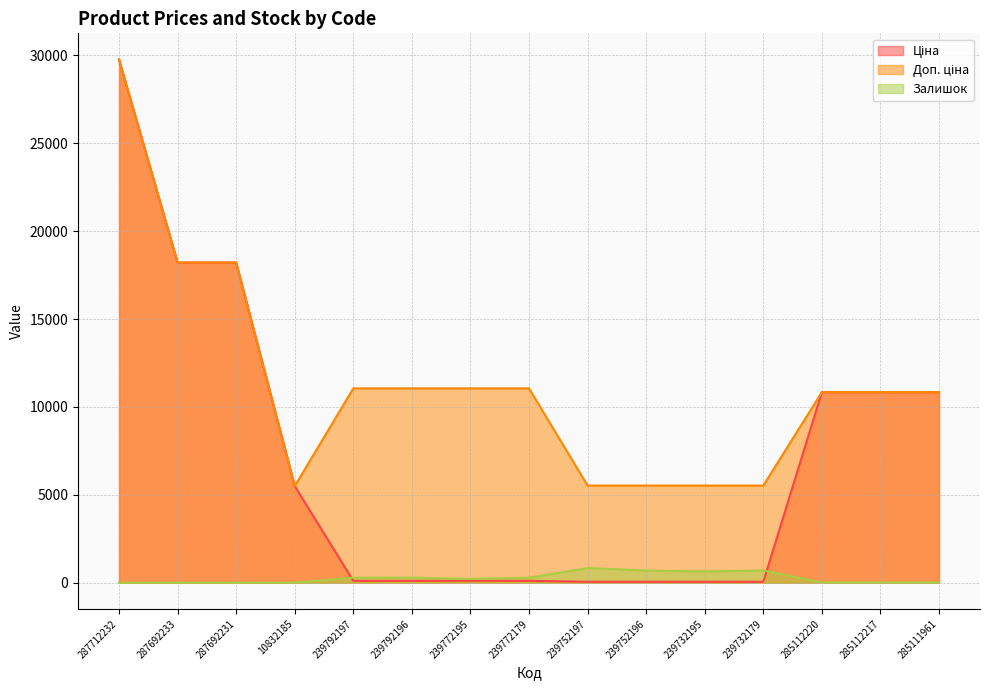

What is the sum of all Залишок values?

4023.0